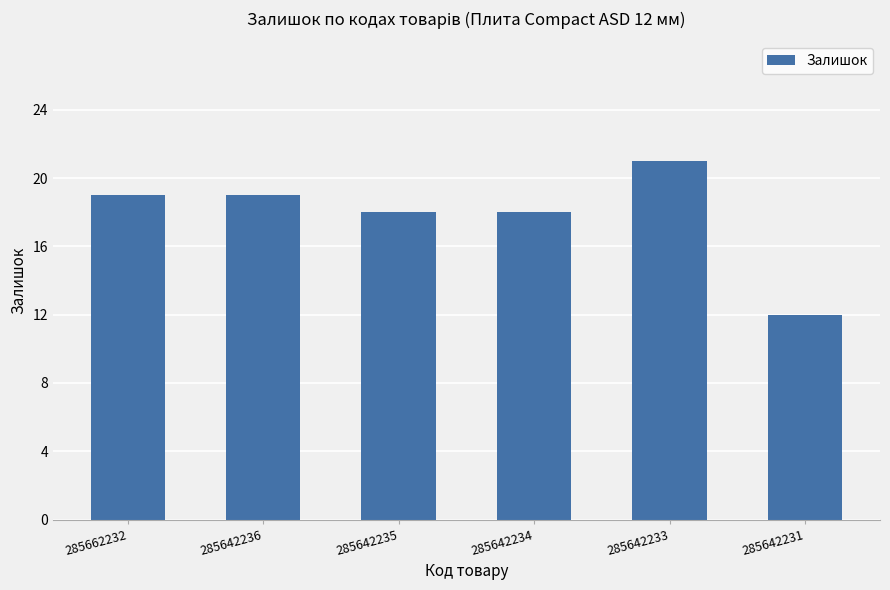

Approximately how many times larger is the value at 285642231 compared to 285642236?

0.6